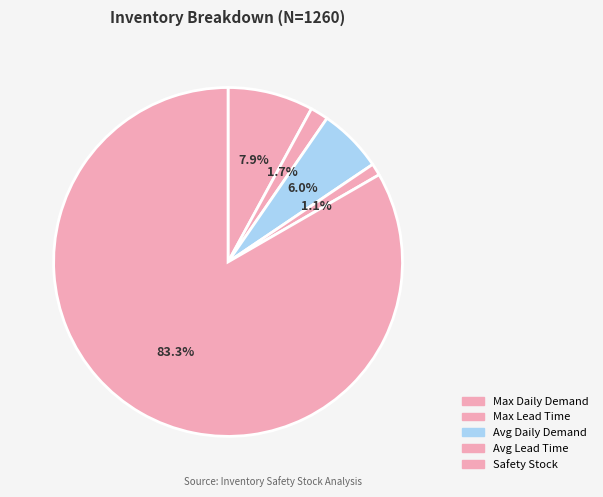

Is there a majority slice in this chart?

Yes